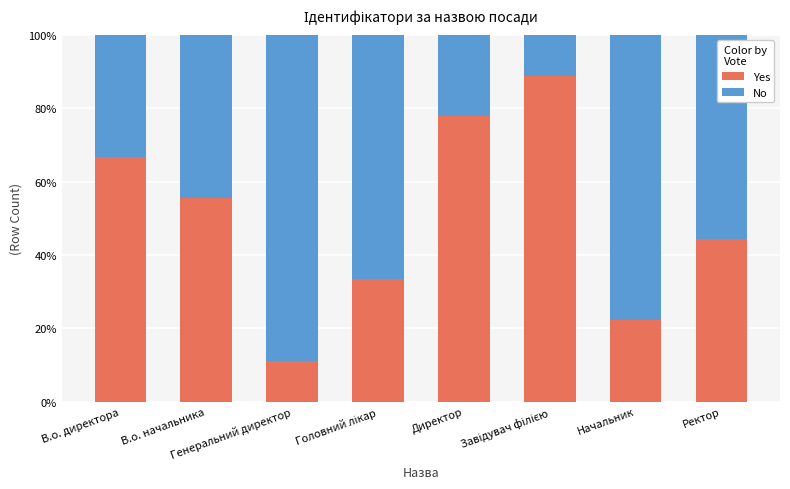

What is the average value of the No series?

4